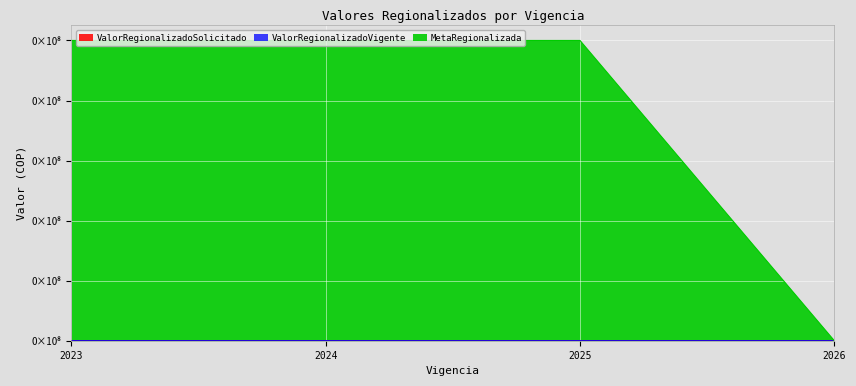

Is the value of ValorRegionalizadoVigente at 2026 greater than the value of ValorRegionalizadoSolicitado at 2023?

No